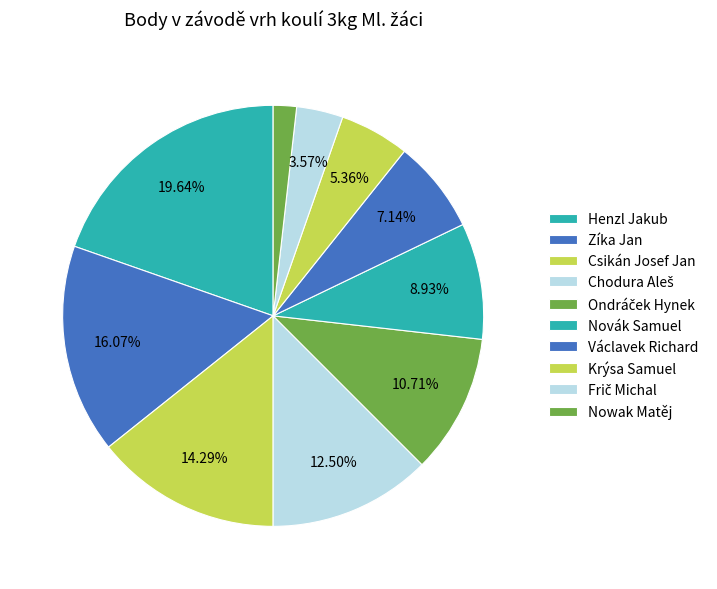

How many slices are in this pie chart?

10